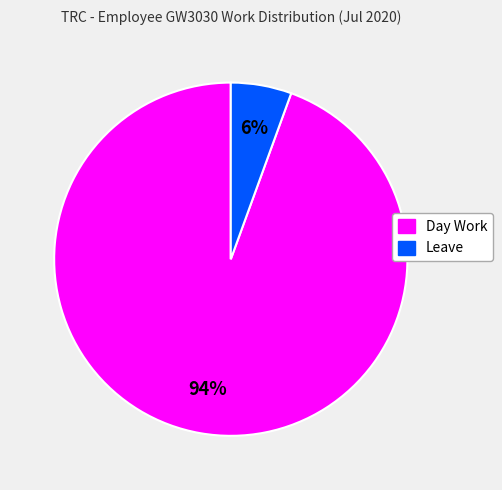

To the nearest percent, what is the average slice percentage?

50%